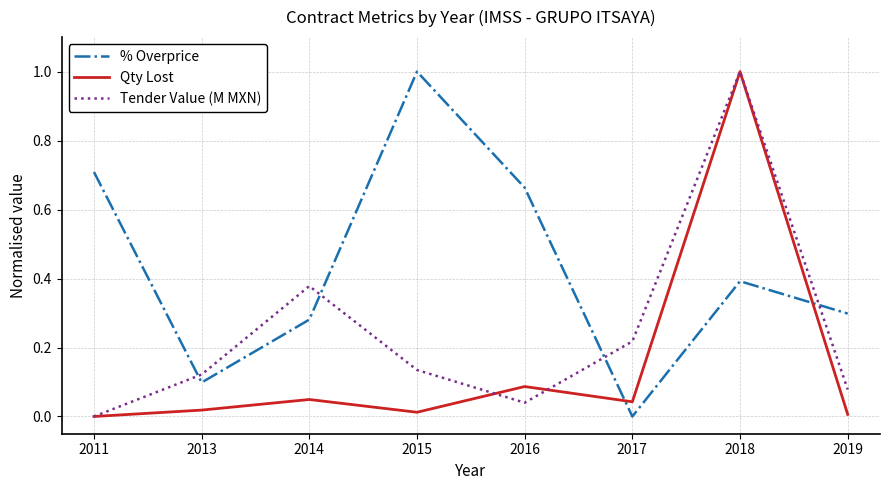

What is the sum of all Qty Lost values?

1.2